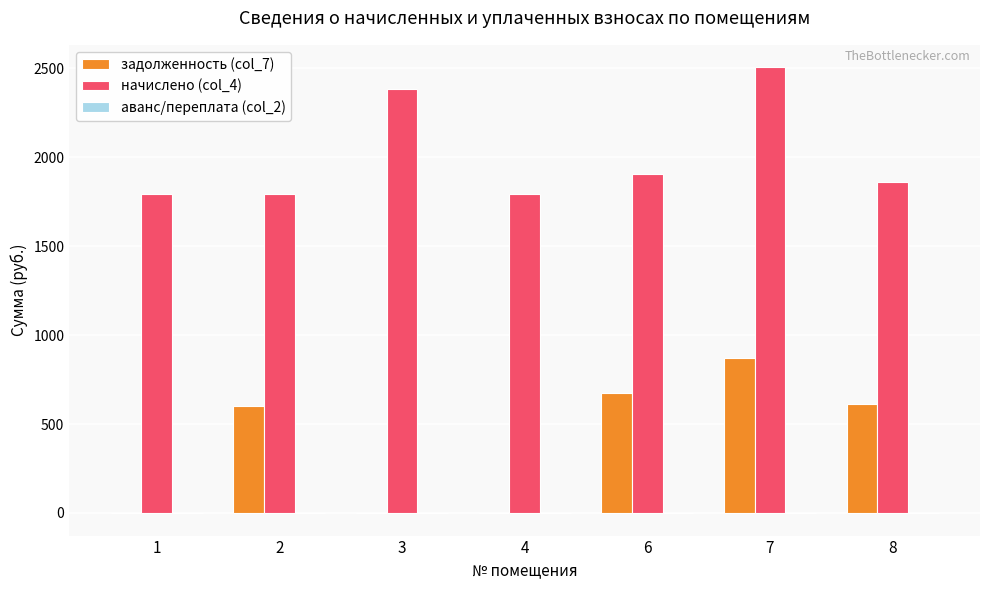

At which category is the sum across all series the highest?

7